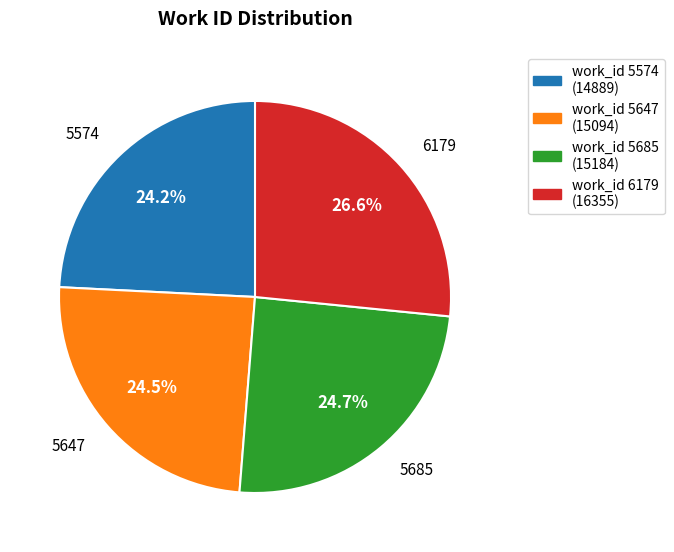

Is there a majority slice in this chart?

No